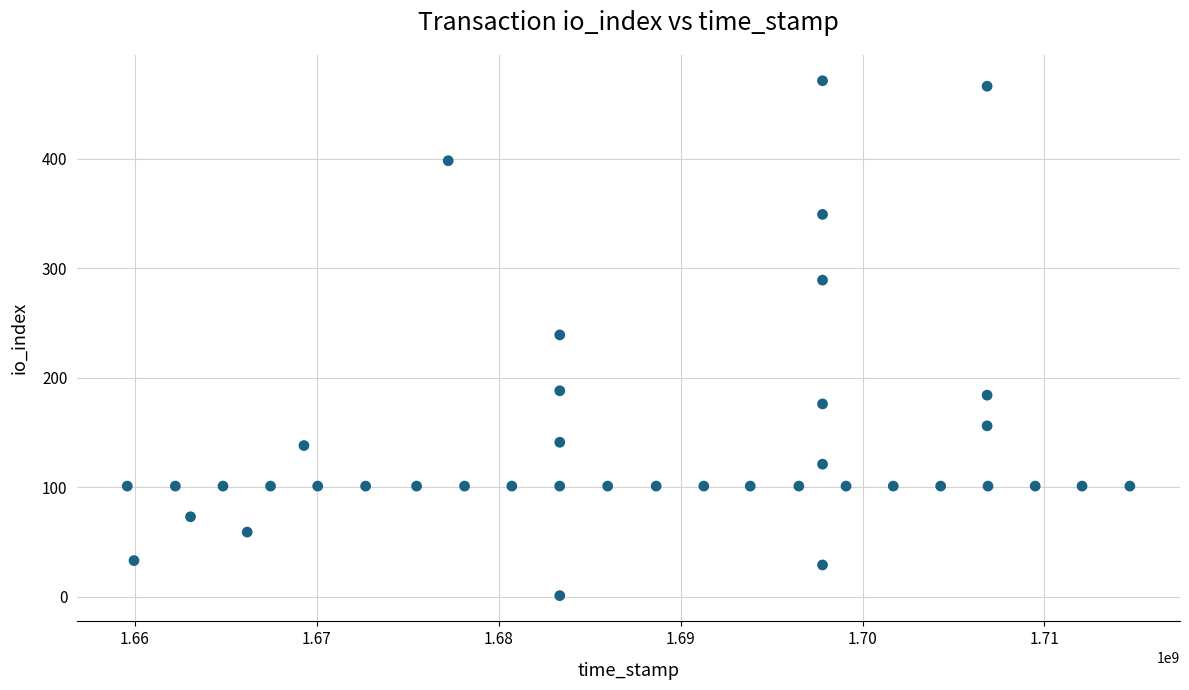

What is the range of X values (max minus min)?

55119560